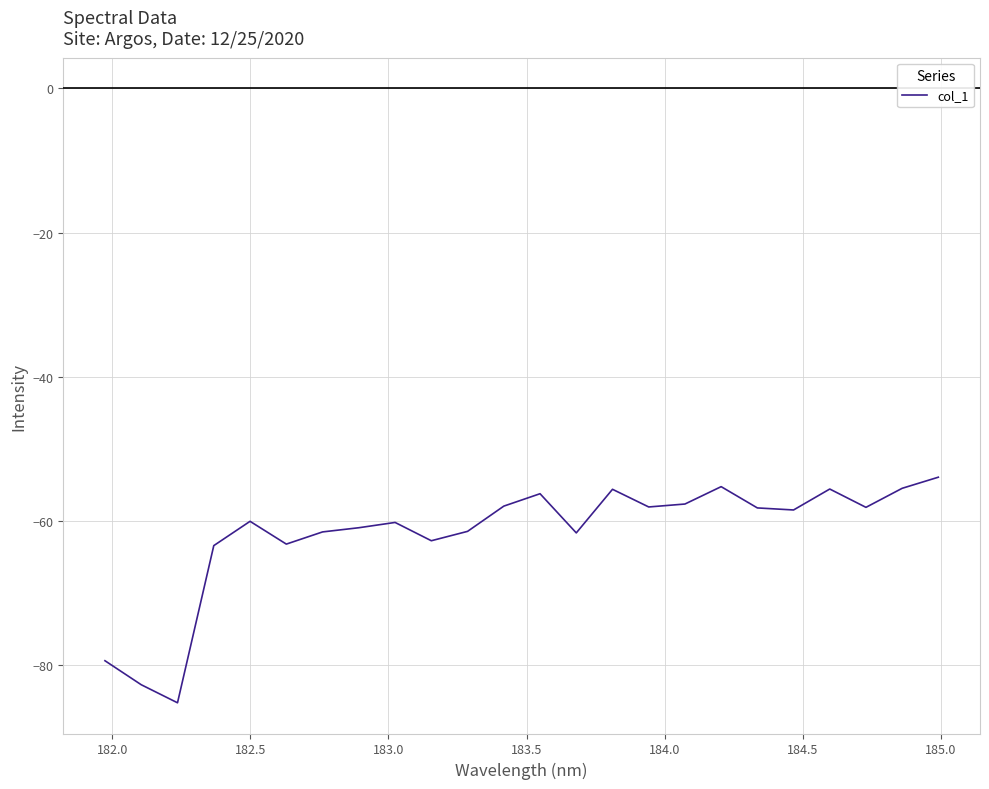

What is the difference between the maximum and minimum values?

31.3